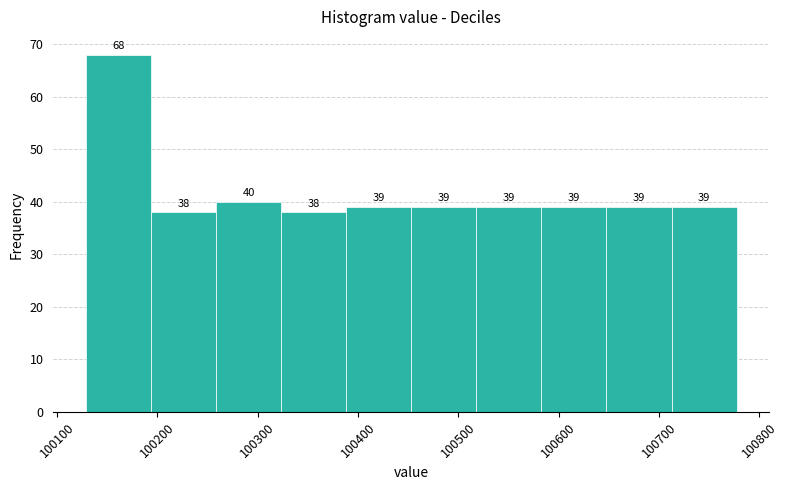

How tall is the bar that spans 100450 to 100520 on the x-axis? The bar edges are not printed on the chart, so give them approximately, as read against the axis.

39